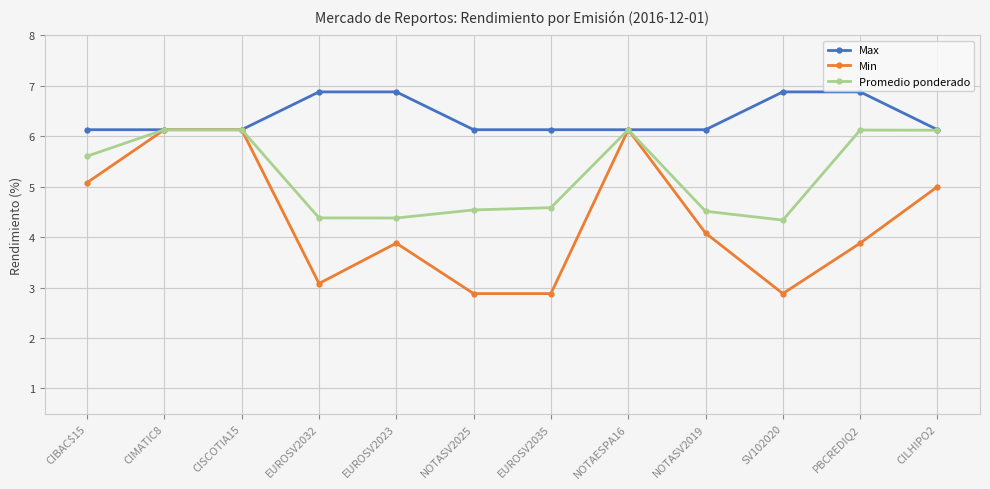

At EUROSV2023, list the series in order from smallest to largest.

Min, Promedio ponderado, Max